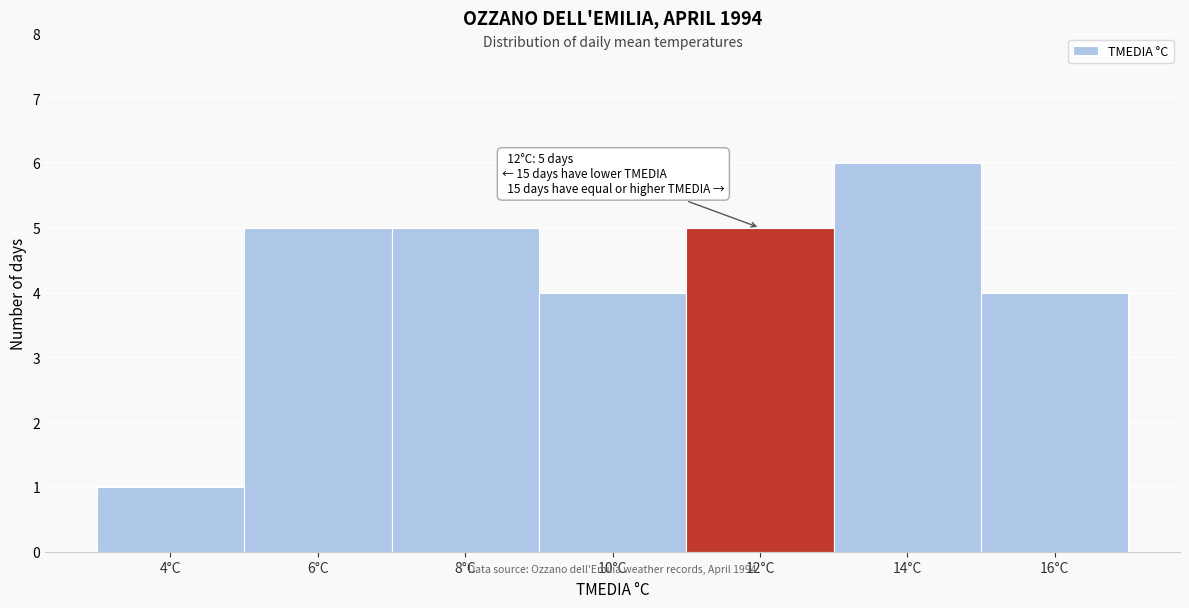

Reading left to right, what are all the values shown in this chart?

4°C=1	6°C=5	8°C=5	10°C=4	12°C=5	14°C=6	16°C=4